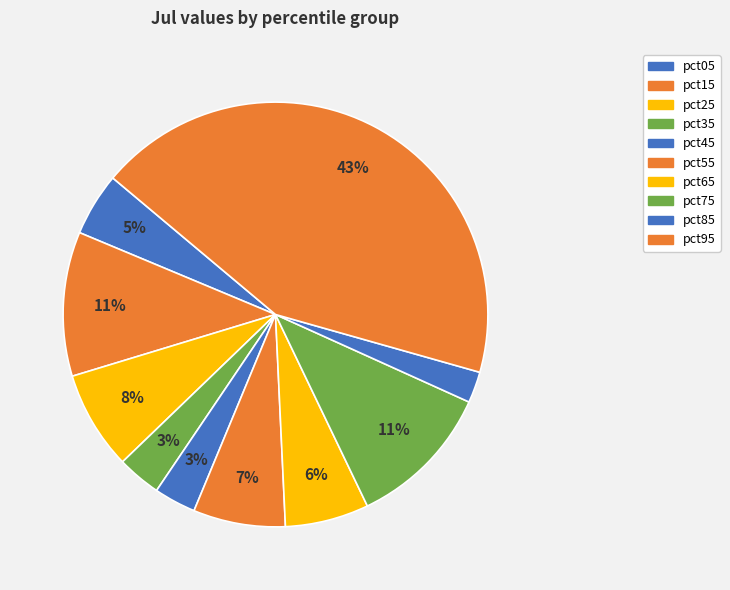

How many segments does this pie chart have?

10